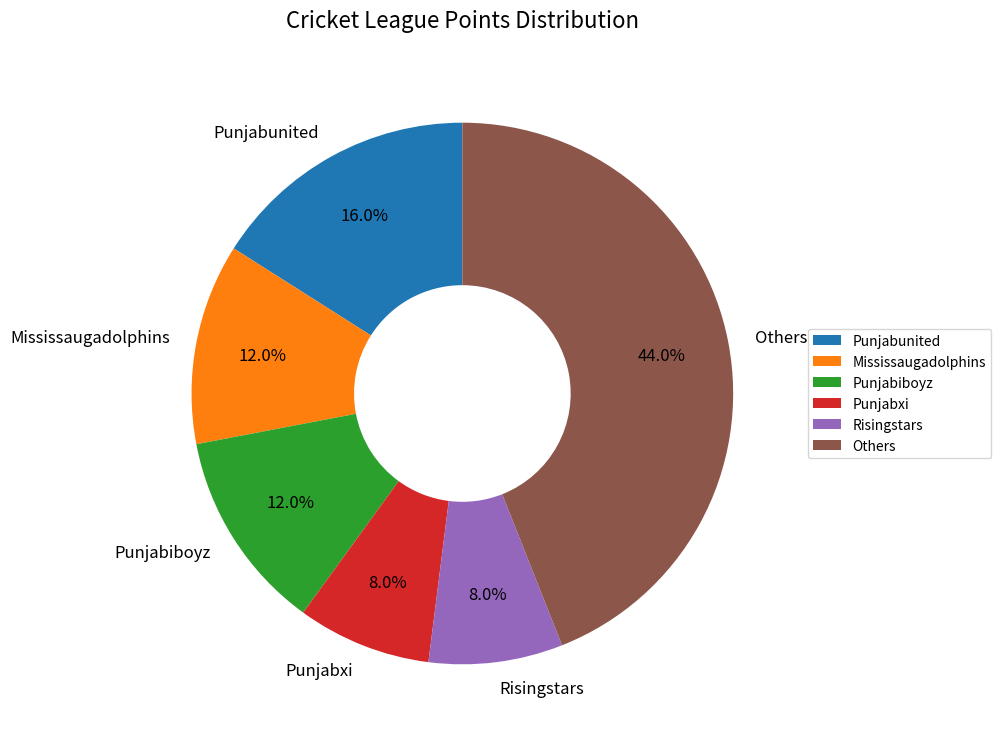

What percentage is the Punjabxi slice, to the nearest percent?

8%